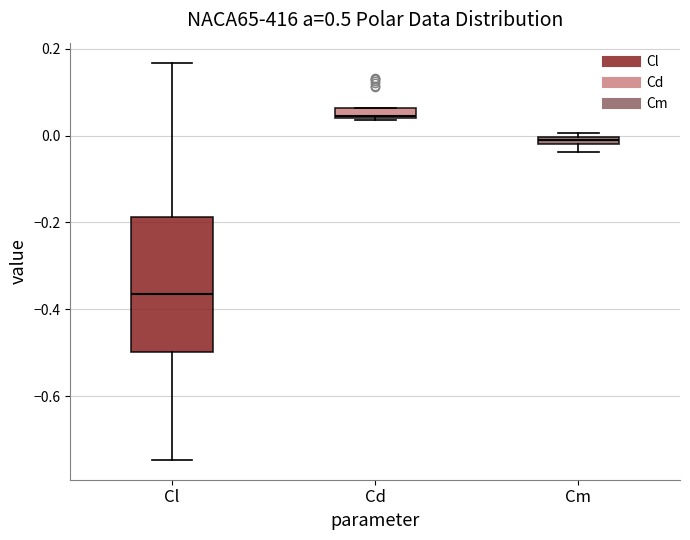

Comparing the boxes themselves (not the whiskers), which one is the tallest?

Cl